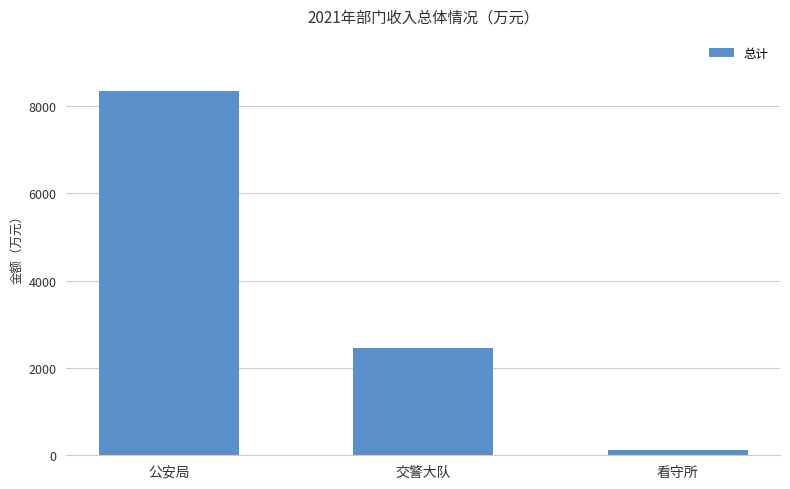

Rank the categories by value from lowest to highest.

看守所, 交警大队, 公安局